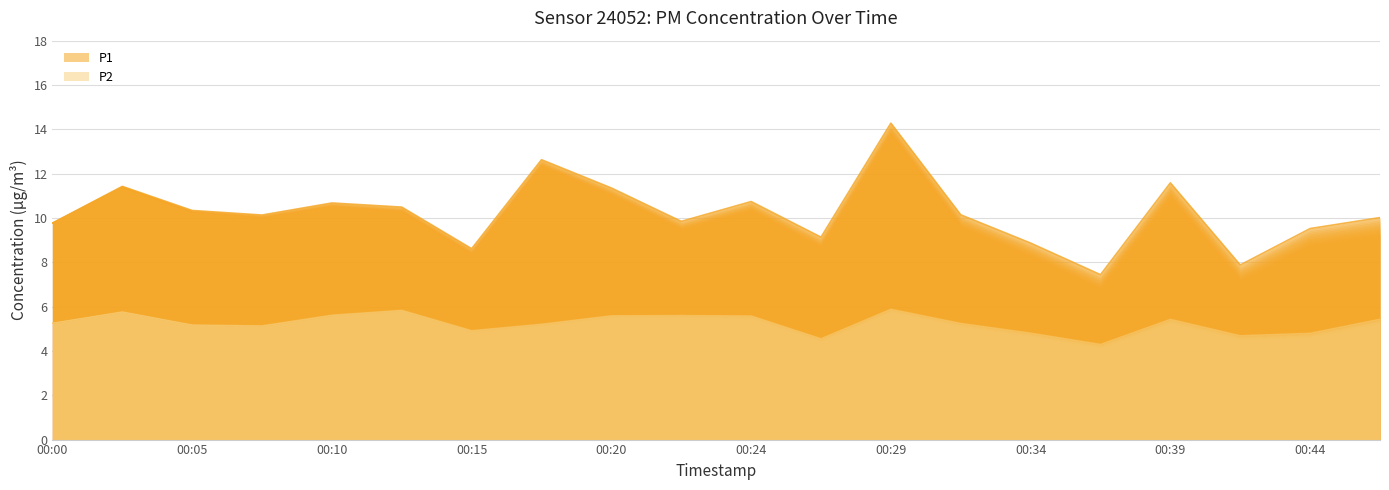

Between 00:12 and 00:39, which is larger?

00:39